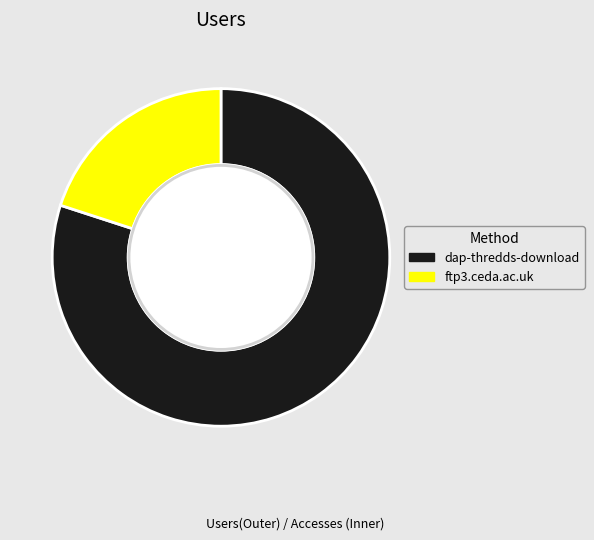

To the nearest percent, what is the combined percentage of ftp3.ceda.ac.uk and dap-thredds-download?

100%